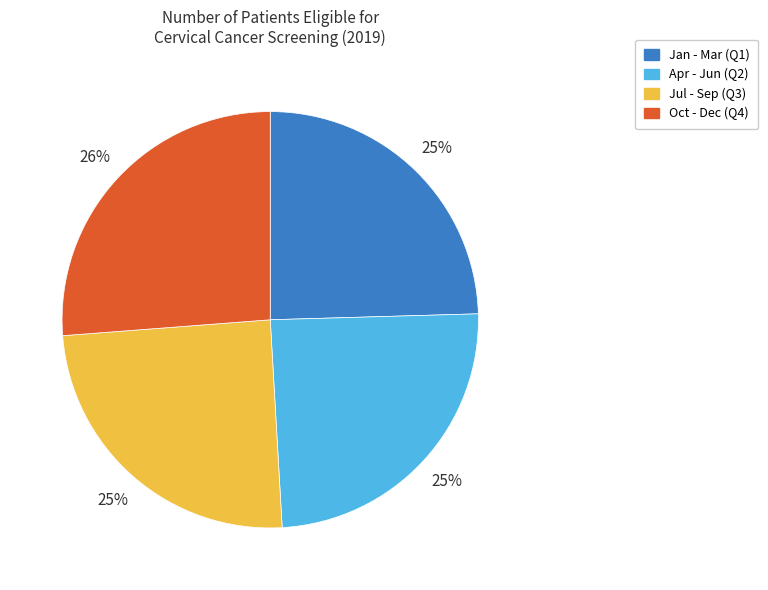

What is the largest slice in the pie chart?

Oct - Dec (Q4)